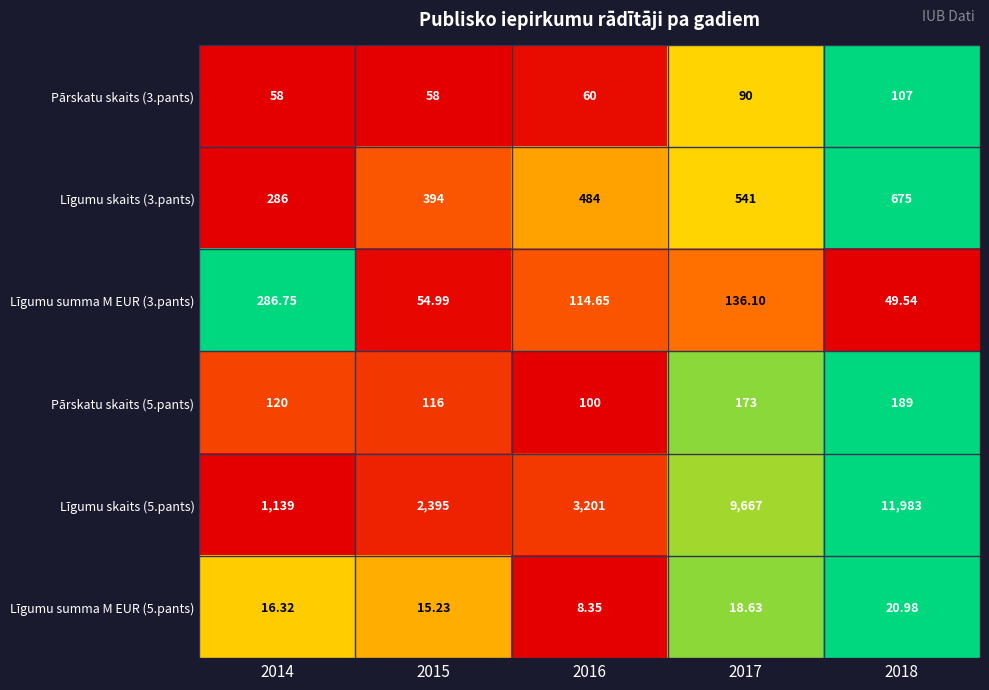

How many series are shown in this chart?

6